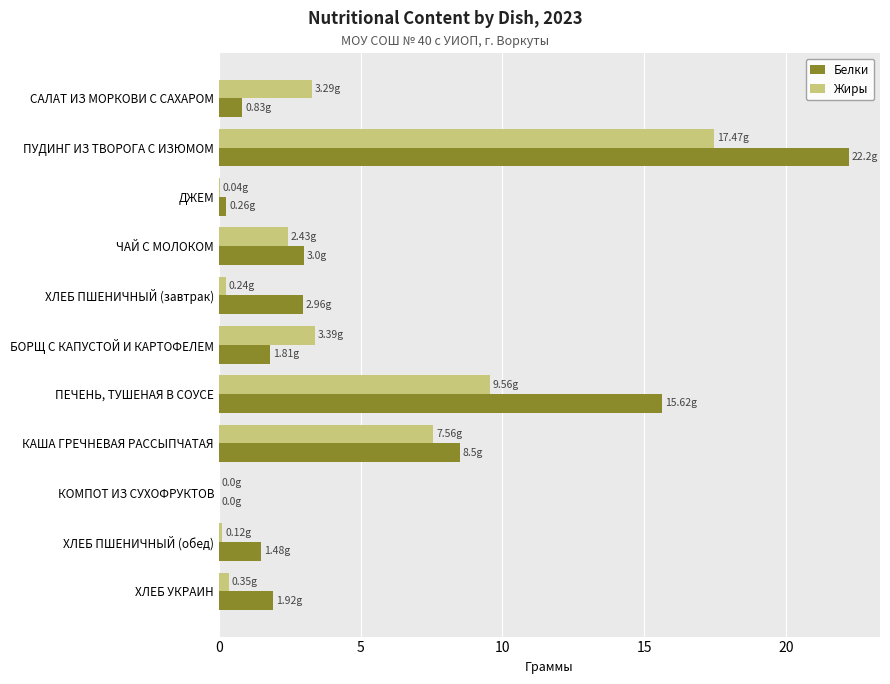

Between БОРЩ С КАПУСТОЙ И КАРТОФЕЛЕМ and КАША ГРЕЧНЕВАЯ РАССЫПЧАТАЯ, which series saw the biggest shift?

Белки